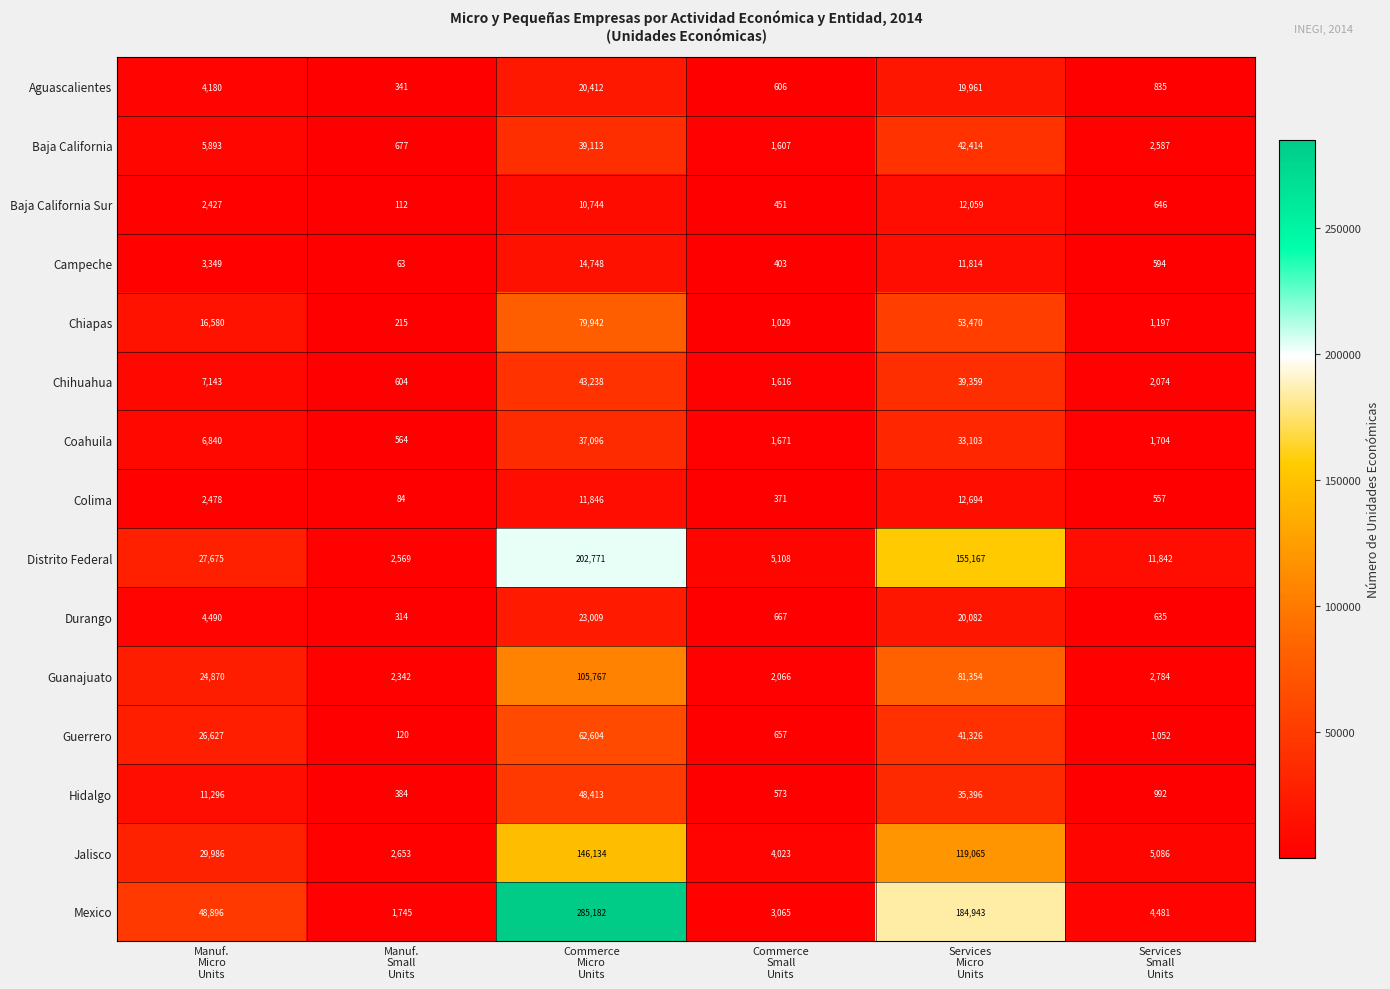

How many series are shown in this chart?

15